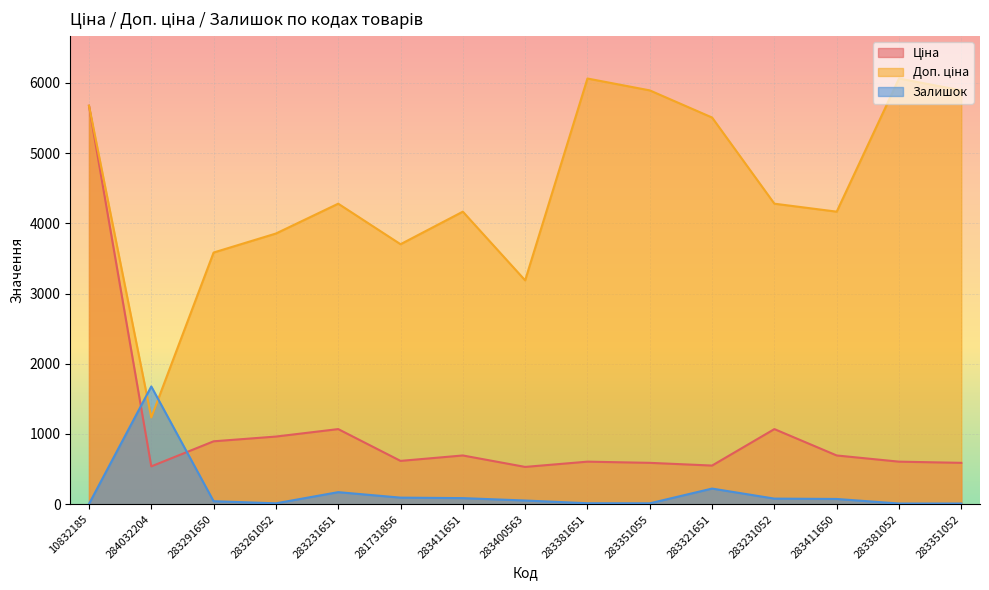

At which category does Залишок reach its first local valley?

283261052